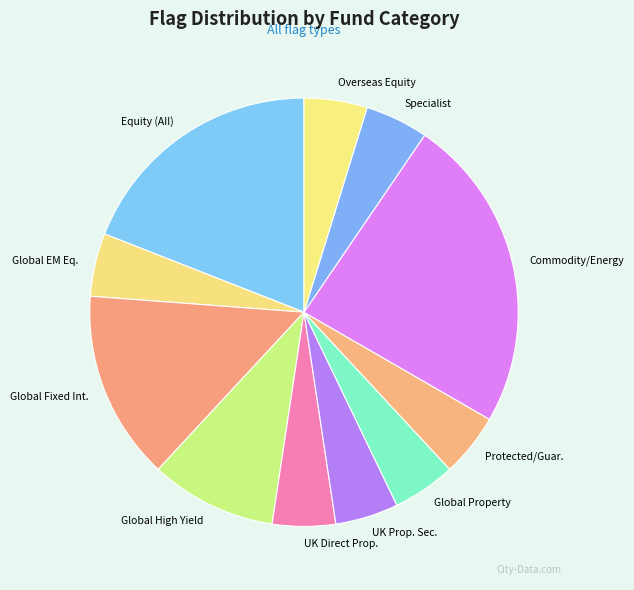

Count the number of slices in the pie.

11